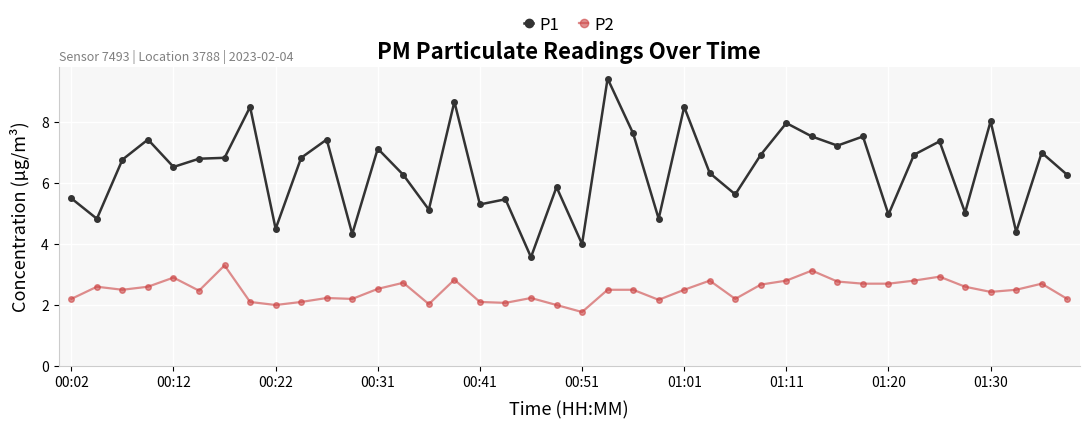

Which series has the widest spread of values?

P1